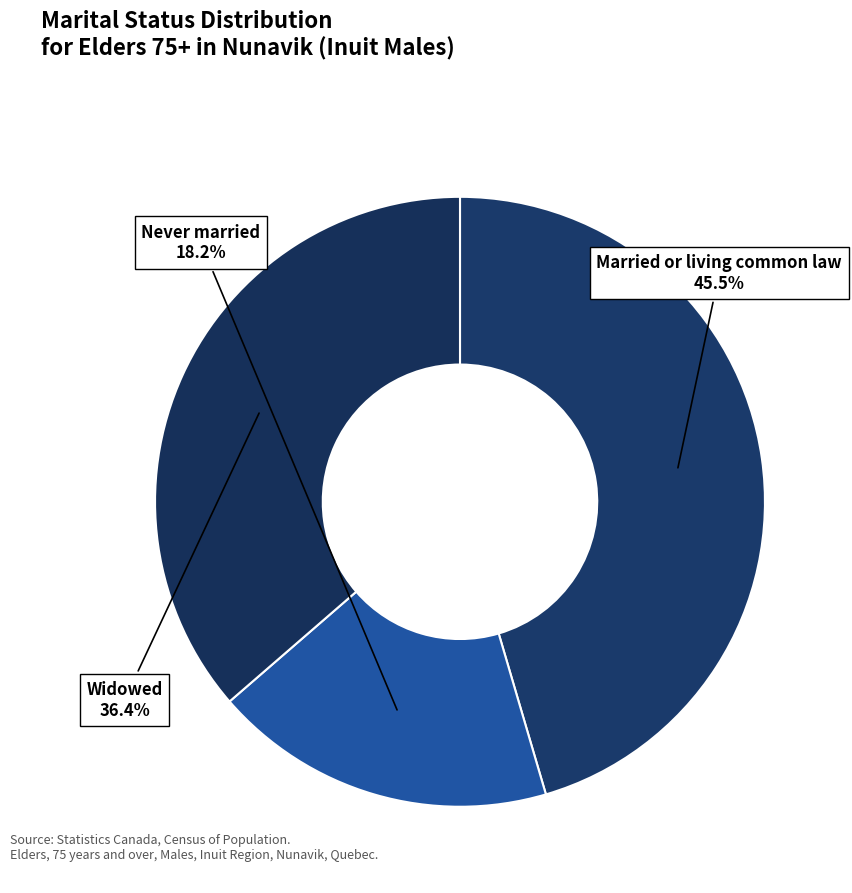

Does any single category account for the majority?

No